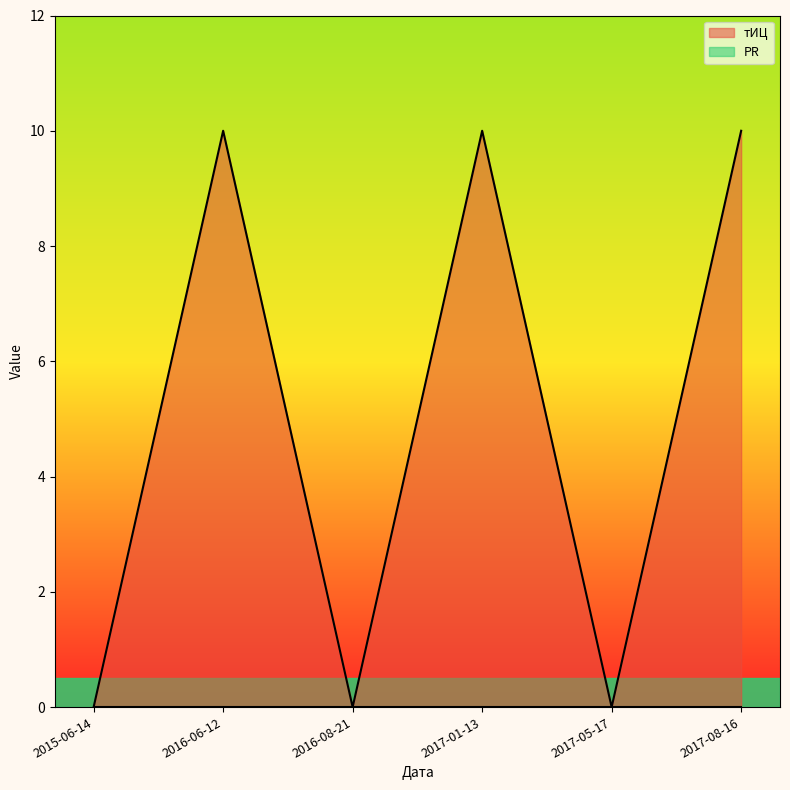

Rank the categories by value from lowest to highest.

2015-06-14, 2016-08-21, 2017-05-17, 2016-06-12, 2017-01-13, 2017-08-16